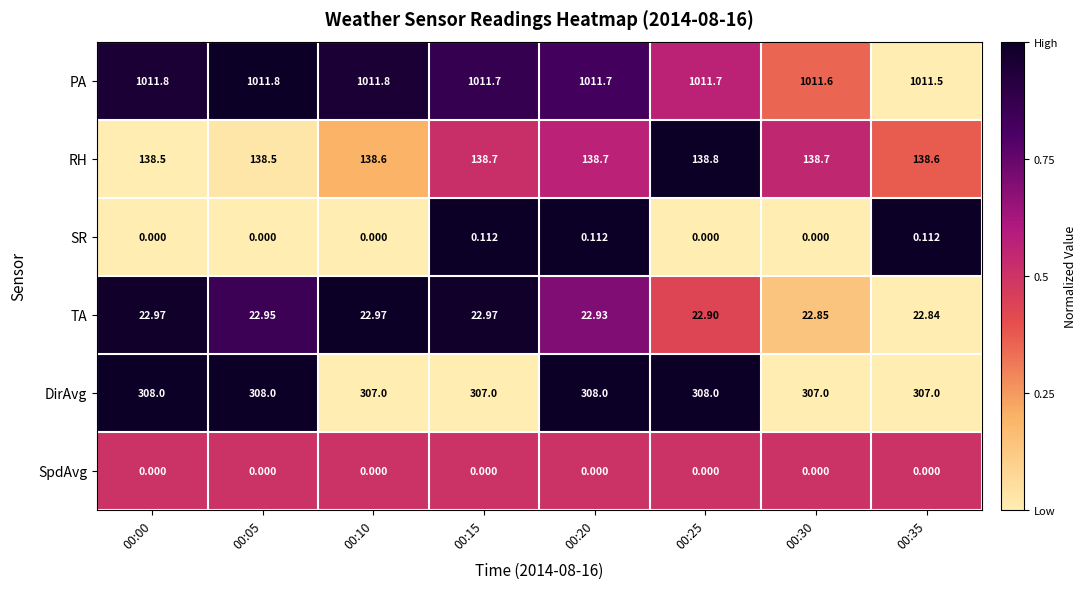

At how many categories does at least one series exceed 0?

8